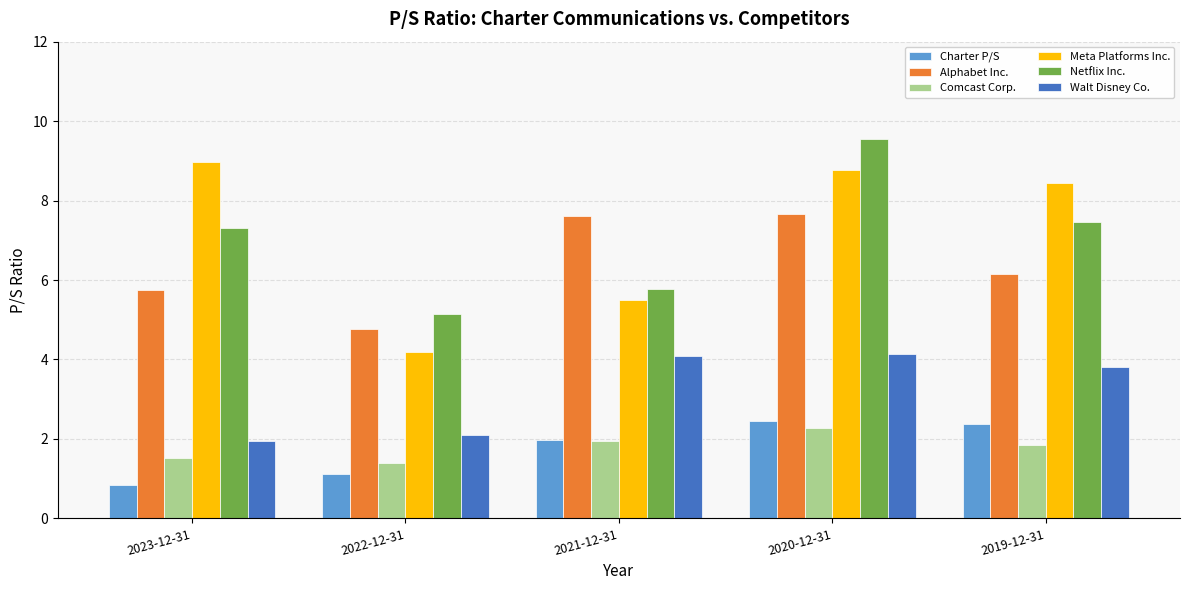

What is the difference between the maximum and second lowest values in the Walt Disney Co. series?

2.0